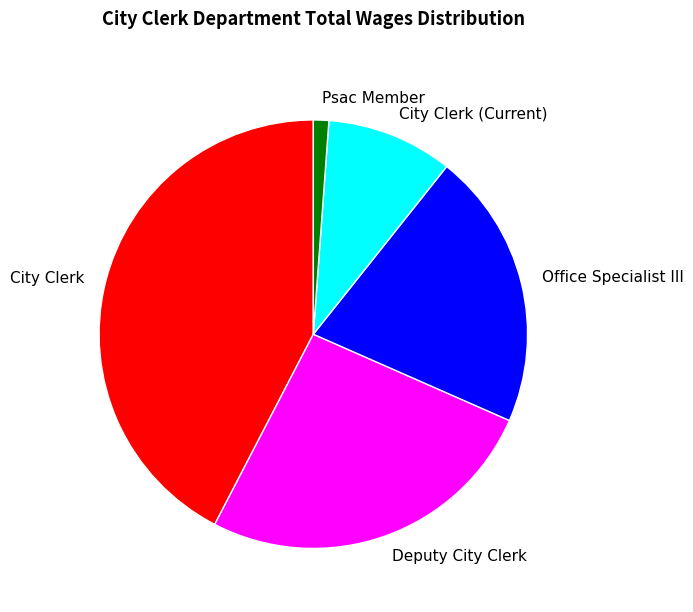

What is the largest slice in the pie chart?

City Clerk